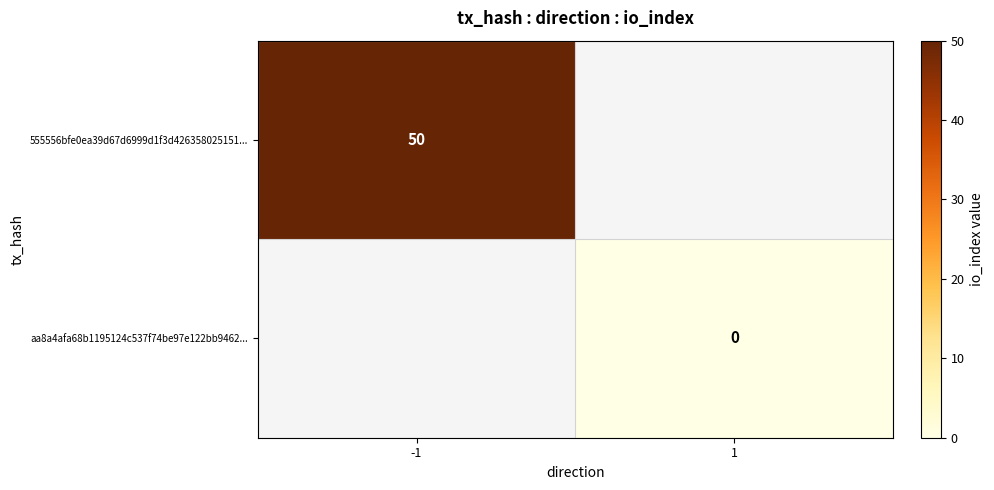

True or false: 555556bfe0ea39d67d6999d1f3d426358025151... has a value of 50 at -1.

True